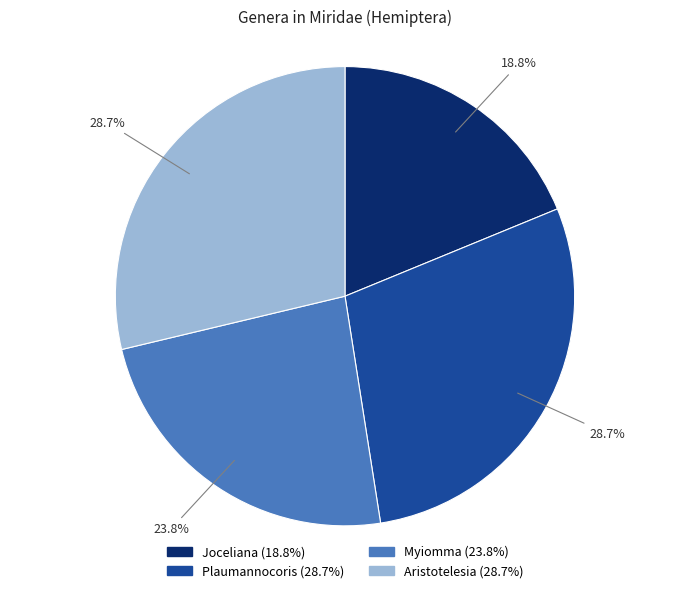

To the nearest percent, what is the average slice percentage?

25%